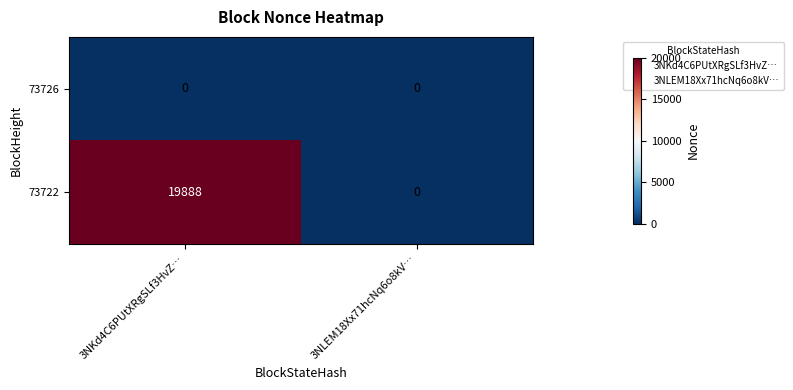

Is it true that 73722 equals 0 at 3NLEM18Xx71hcNq6o8kV…?

True